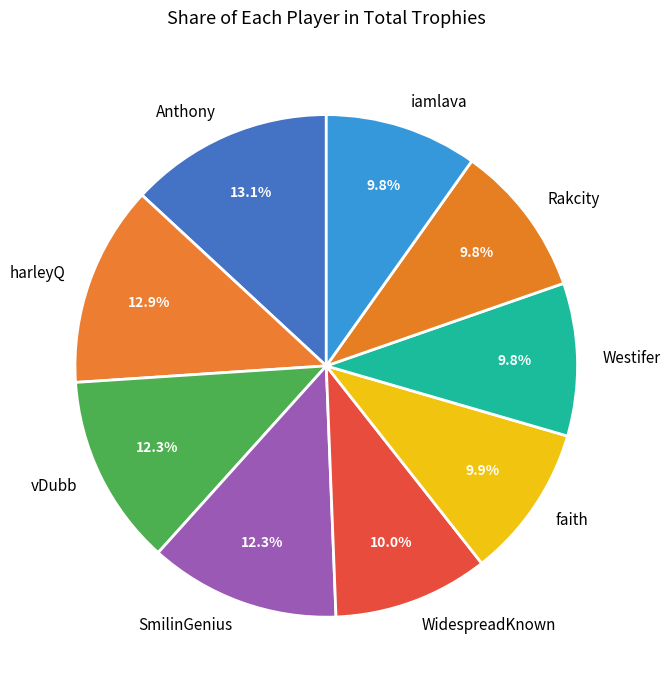

What is the total percentage of harleyQ and WidespreadKnown?

22.9%